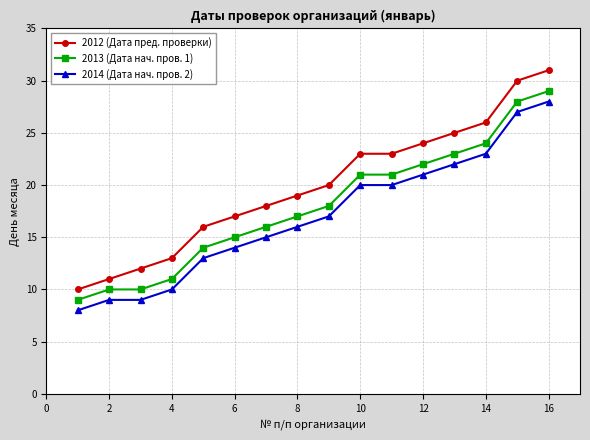

True or false: 2014 (Дата нач. пров. 2) and 2013 (Дата нач. пров. 1) intersect in this chart.

False